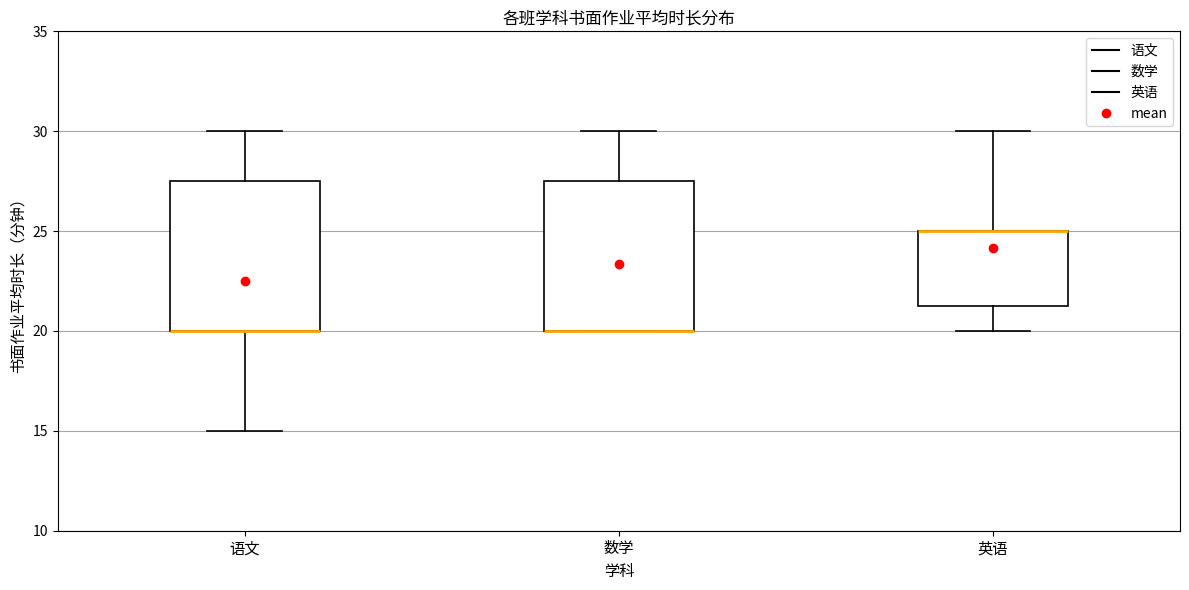

Reading left to right, transcribe this box plot: for each box, give where its median line is, the range the box spans, and where its two whiskers end, as read against the y-axis. The values are not printed on the chart, so give them approximately, as read against the axis.

语文: median 20.0 (drawn on the box's lower edge), box 20.0 to 27.5, whiskers 15.0 to 30.0
数学: median 20.0 (drawn on the box's lower edge), box 20.0 to 27.5, whiskers 20.0 to 30.0
英语: median 25.0 (drawn on the box's upper edge), box 21.5 to 25.0, whiskers 20.0 to 30.0